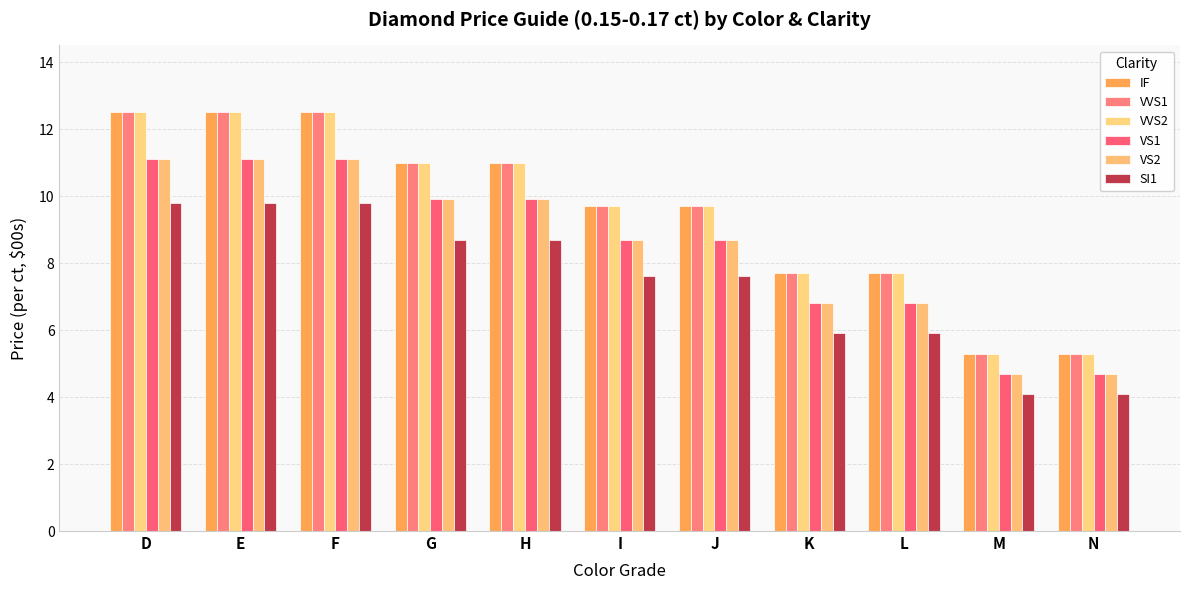

How many series are shown in this chart?

6